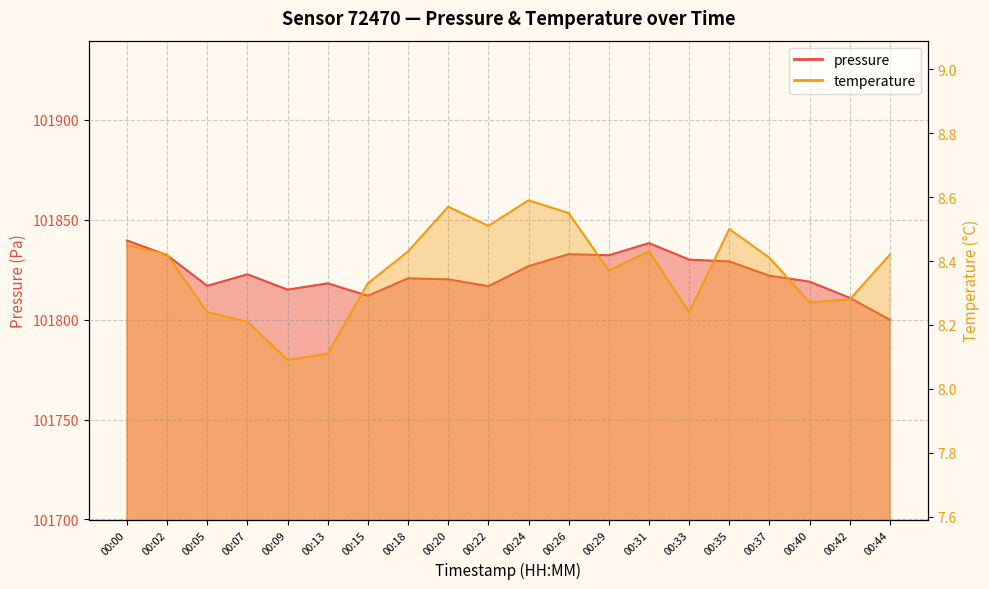

Is the value of pressure at 00:07 greater than the value of temperature at 00:24?

Yes